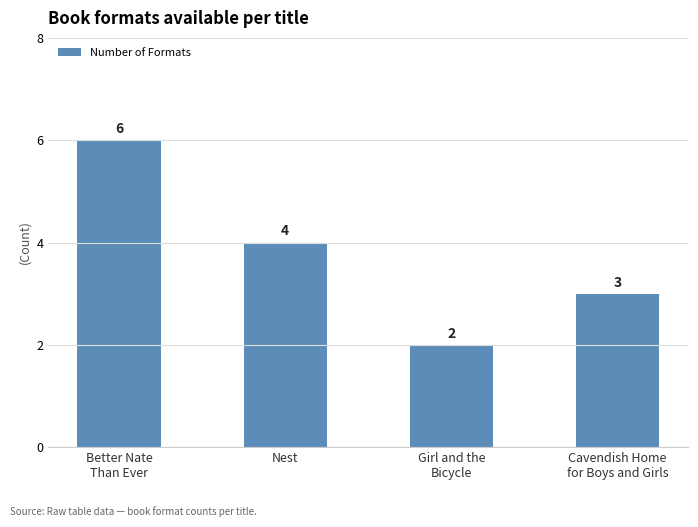

What is the label of the 2nd bar from the right?

Girl and the
Bicycle